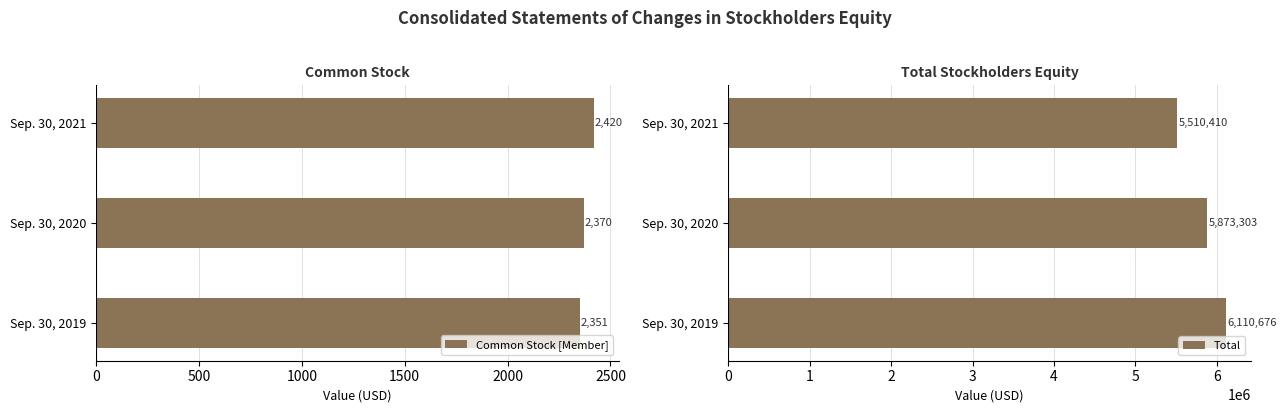

How many groups of bars are there?

3